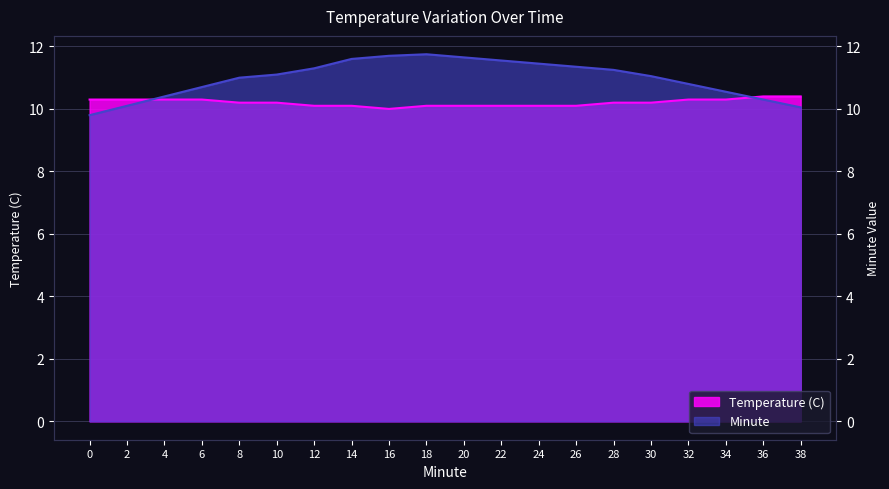

What is the difference between the highest and lowest values at 8?

0.8